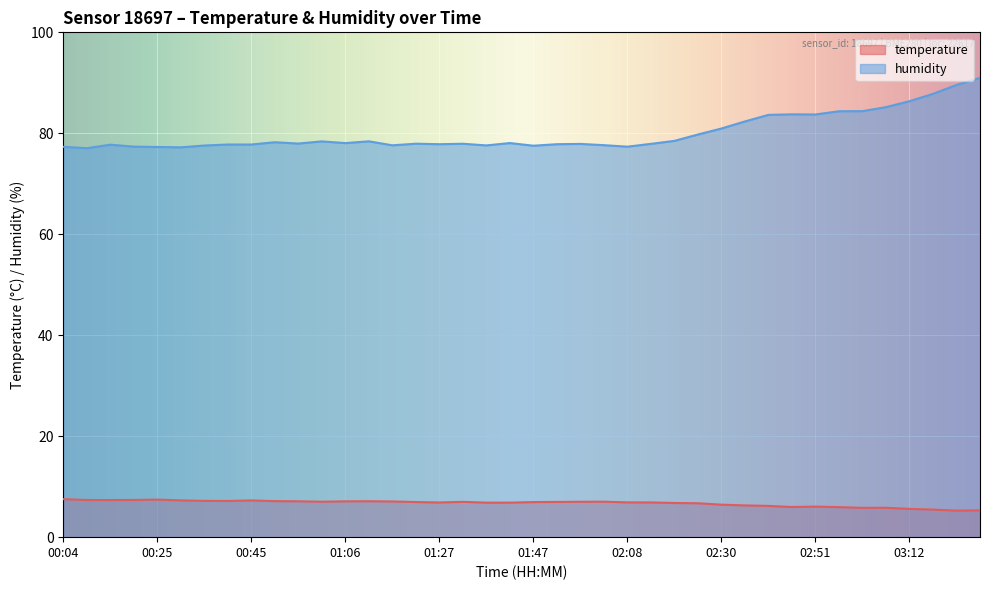

True or false: temperature has more than 0 points higher than both neighbors.

True